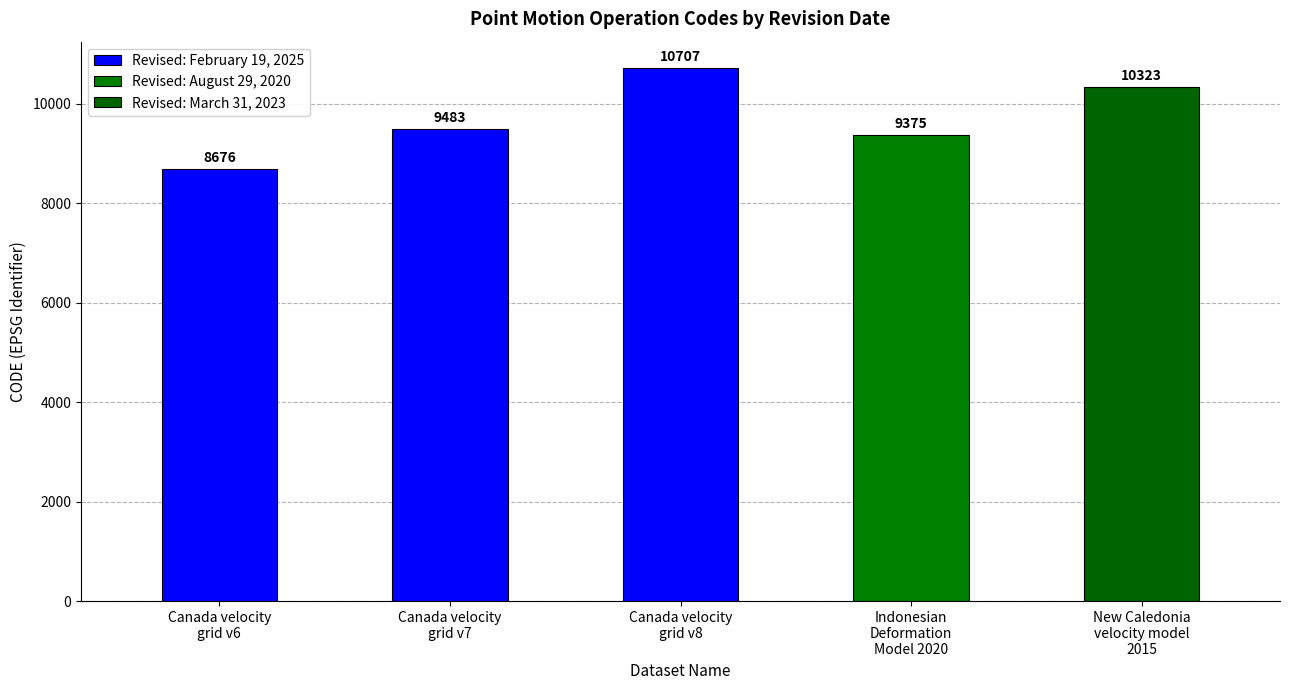

What is the smallest value displayed?

8676